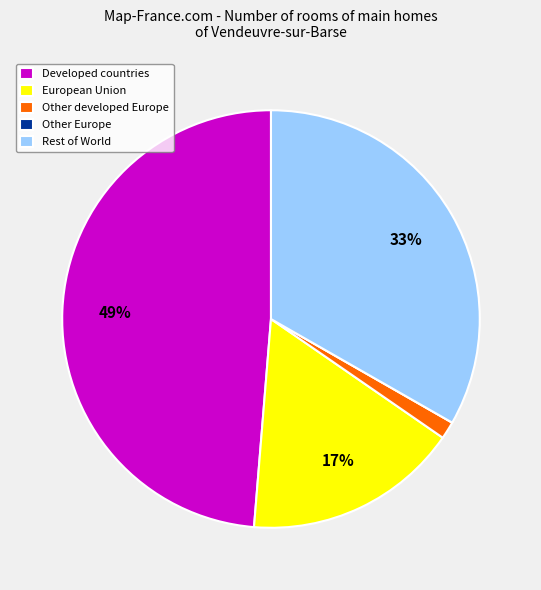

Does Developed countries account for over 50% of the chart?

No